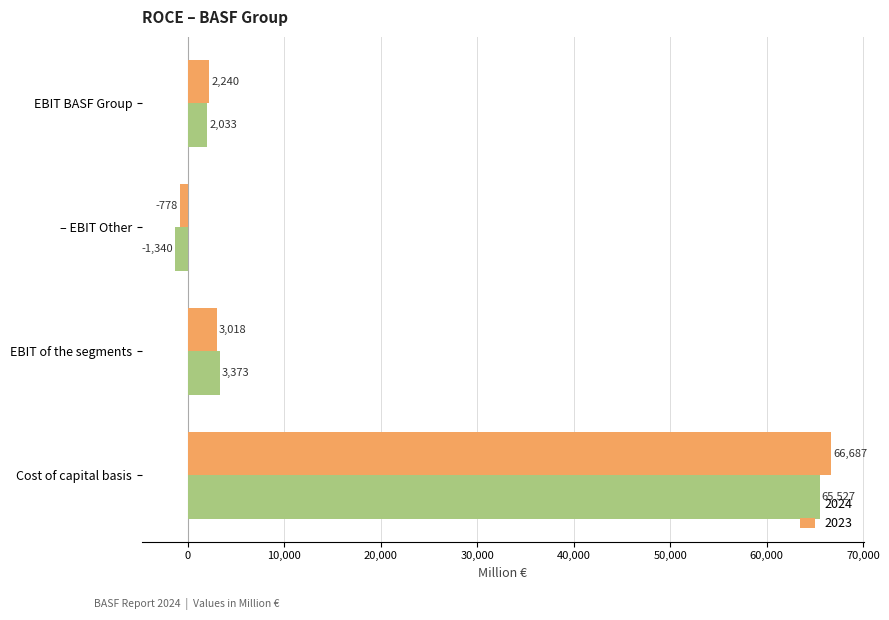

What are all the series names shown in the legend?

2024, 2023